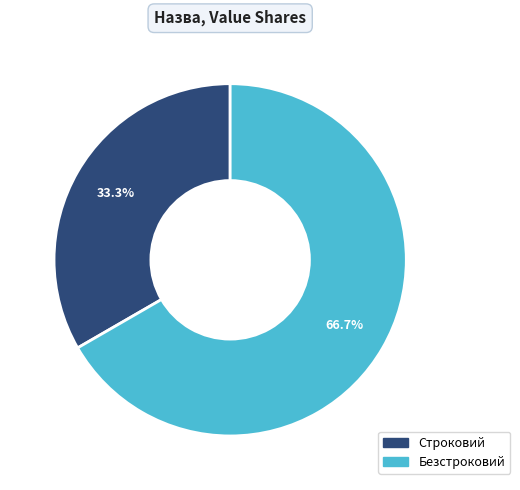

True or false: Строковий accounts for 33% of the total.

True